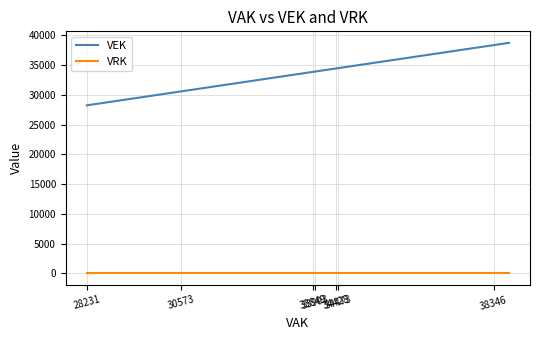

What is the average value of the VEK series?

33817